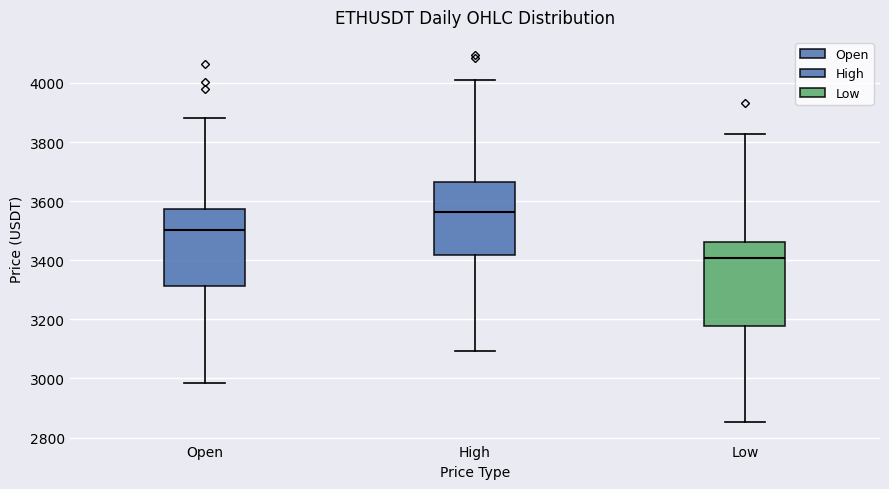

Reading left to right, read every box against the y-axis: the position of its median line, the range the box covers, and the ends of its whiskers. The values are not printed on the chart, so give them approximately, as read against the axis.

Open: median 3500, box 3320 to 3580, whiskers 2980 to 3880
High: median 3560, box 3420 to 3660, whiskers 3100 to 4020
Low: median 3400, box 3180 to 3460, whiskers 2860 to 3820